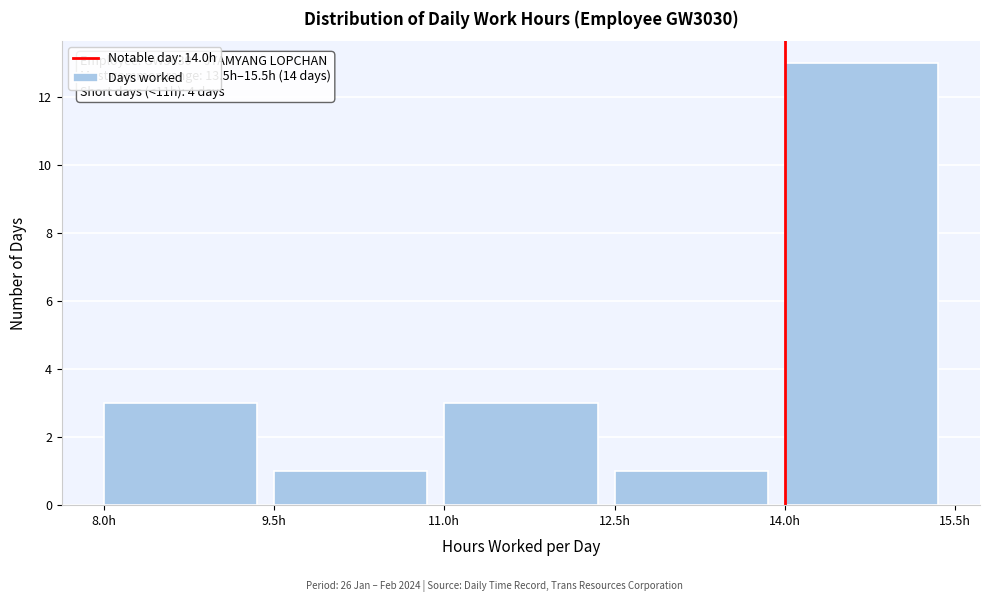

Over which range of the x-axis is the bar tallest?

14.0 to 15.5